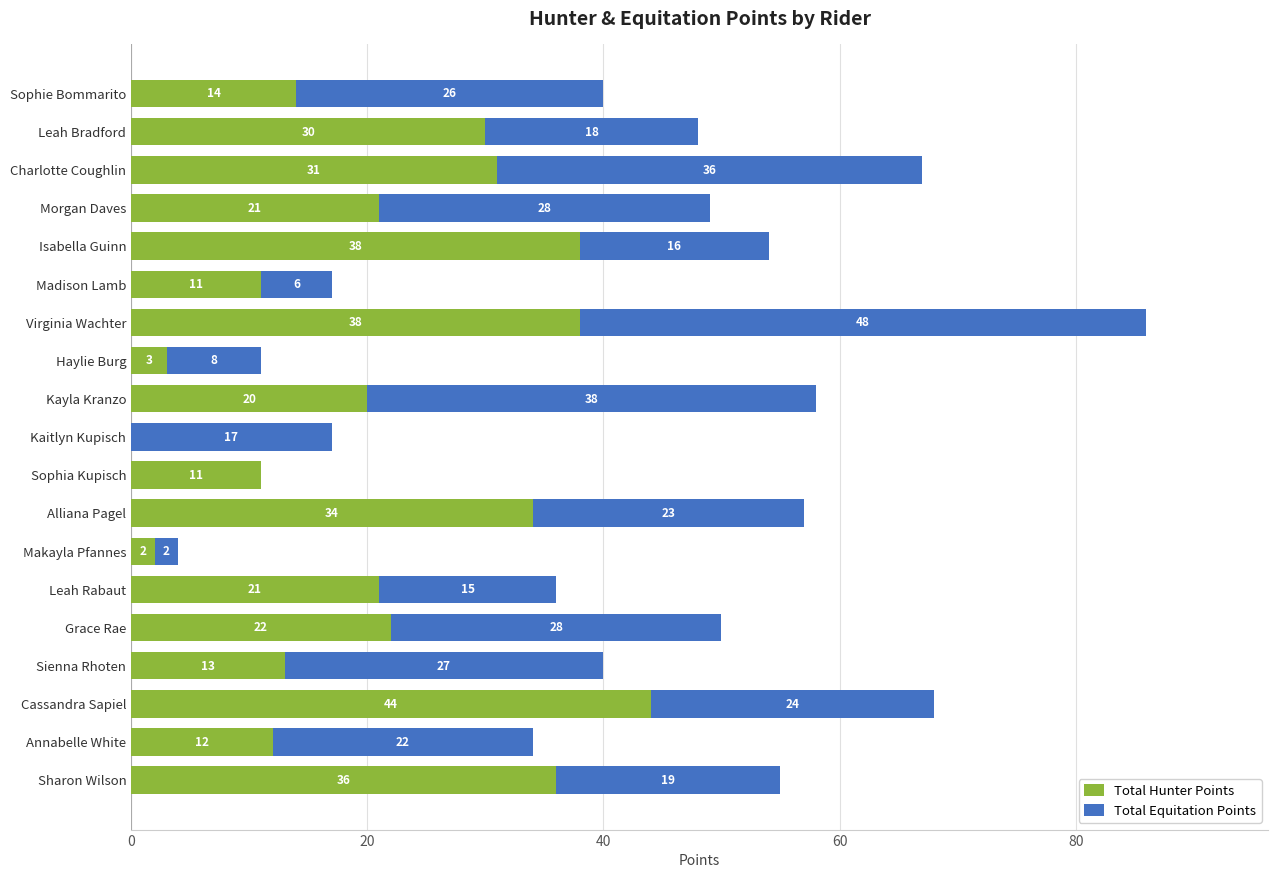

What is the total value across all series at Charlotte Coughlin?

67